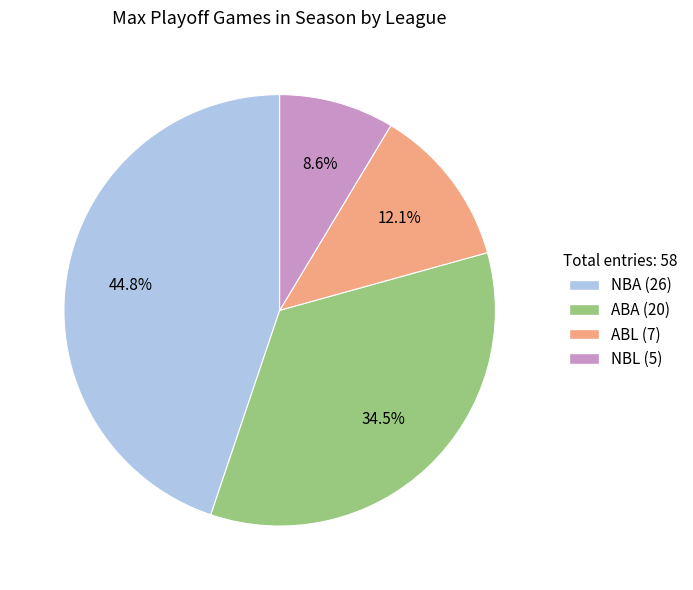

Is there a majority slice in this chart?

No